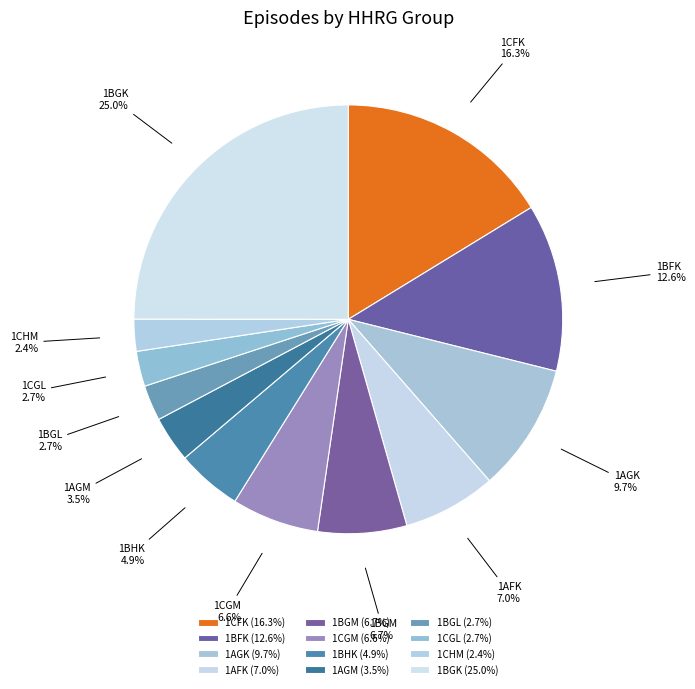

Is there any slice that represents more than half of the pie?

No